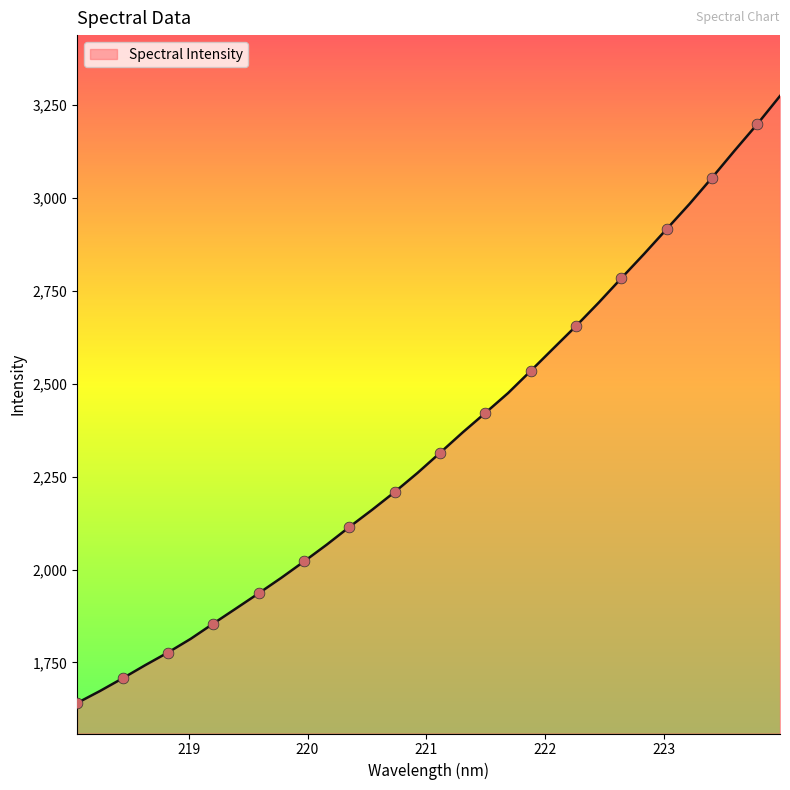

What is the minimum value shown in the chart?

1641.1